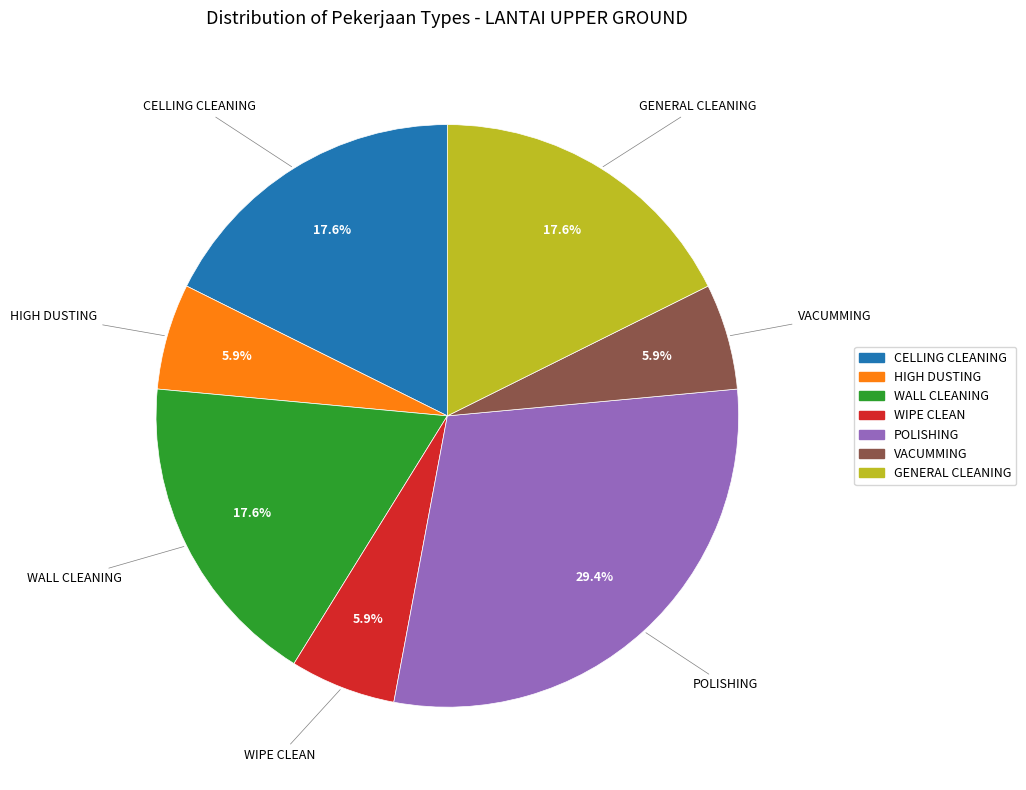

To the nearest percent, what is the average slice percentage?

14%